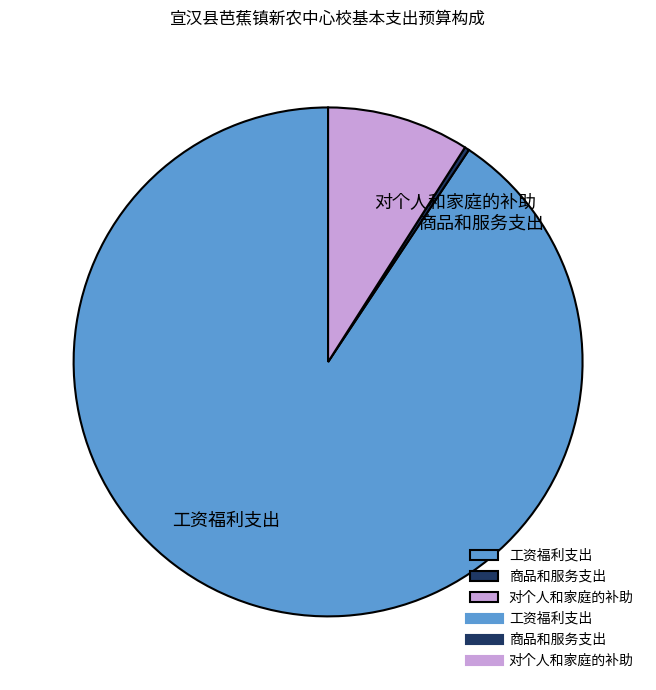

Does any single category account for the majority?

Yes